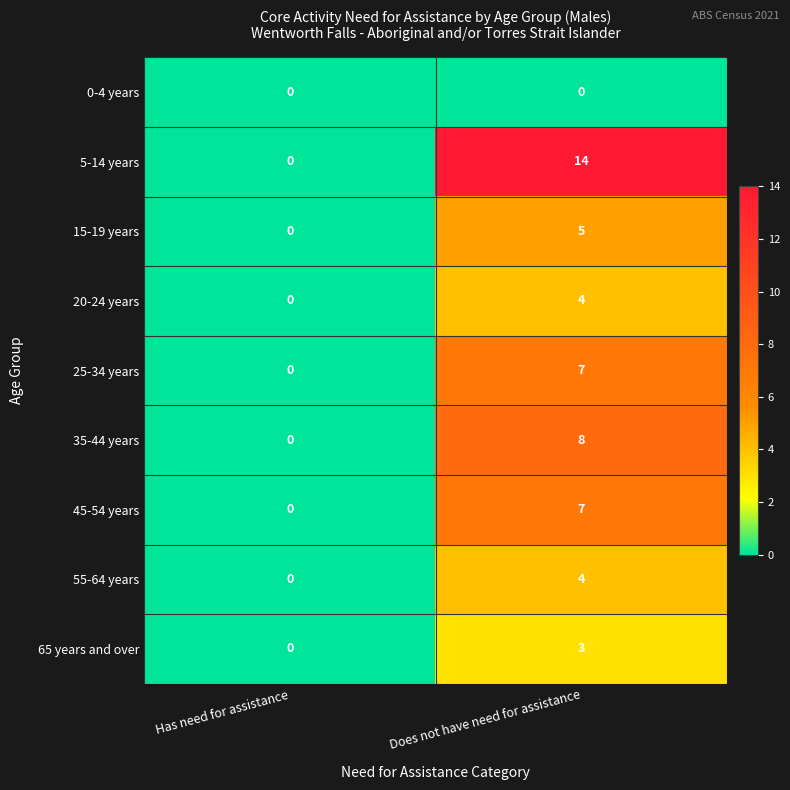

True or false: 55-64 years has a value of 4 at Does not have need for assistance.

True